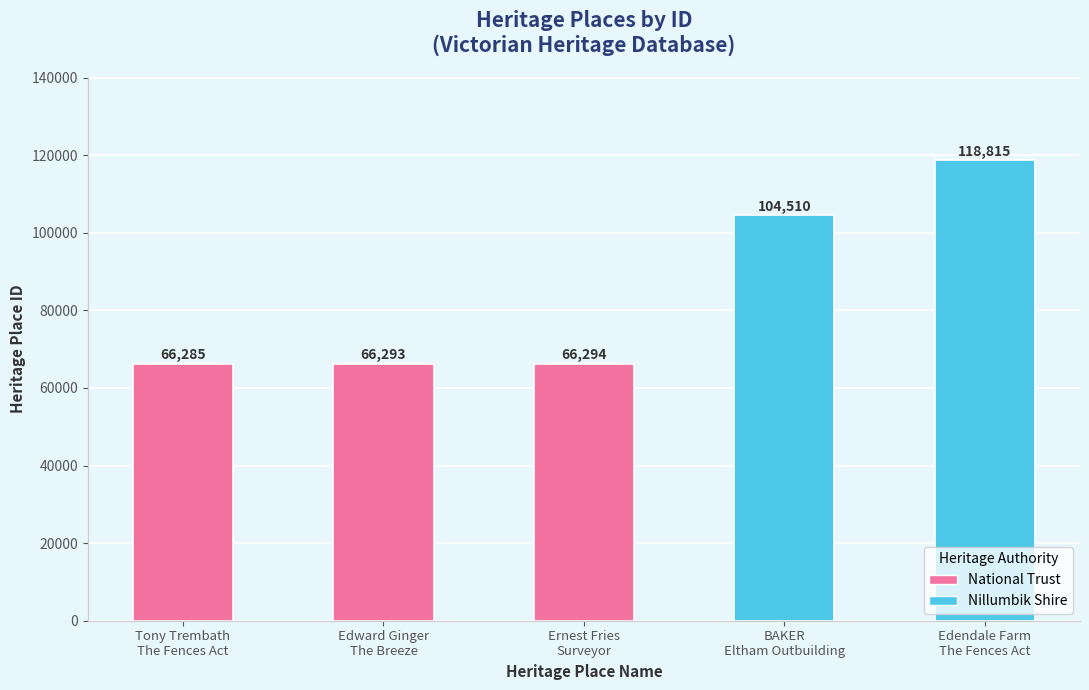

What is the ratio of the value at BAKER
Eltham Outbuilding to the value at Ernest Fries
Surveyor?

1.6